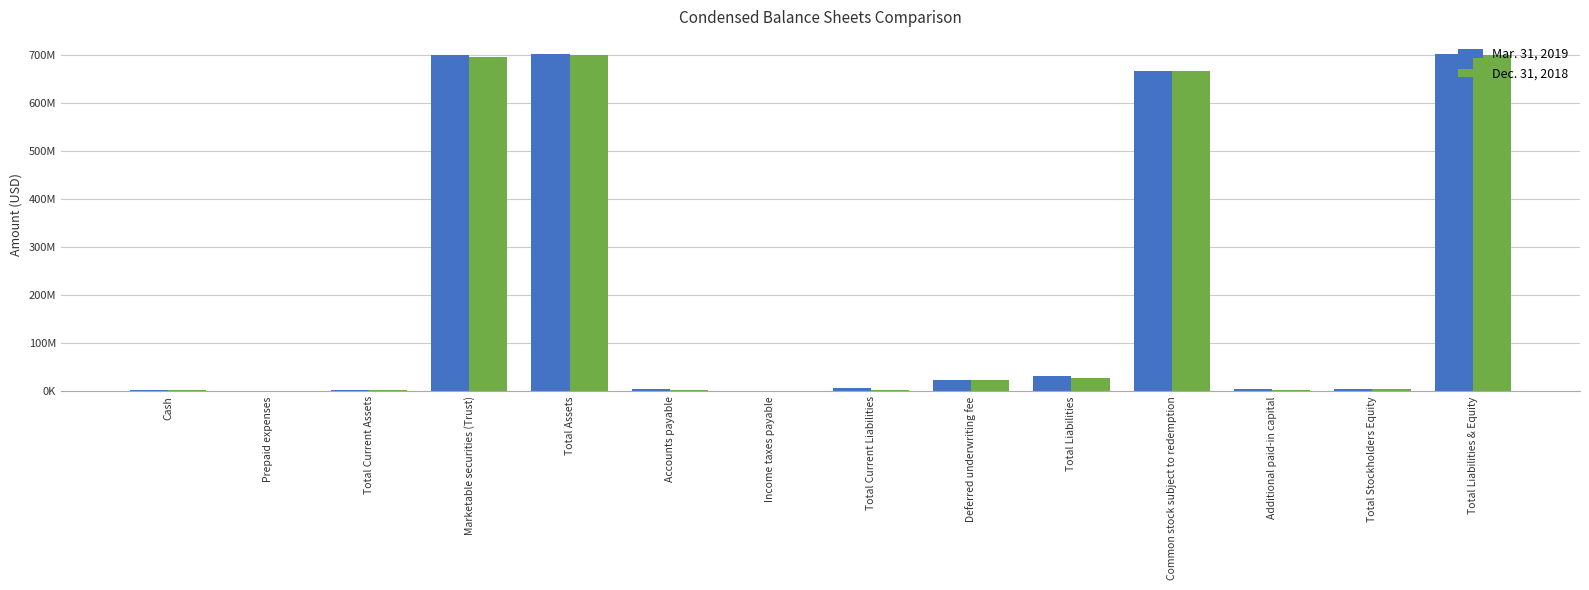

The Mar. 31, 2019 series shows 3155865 at Accounts payable. True or false?

False